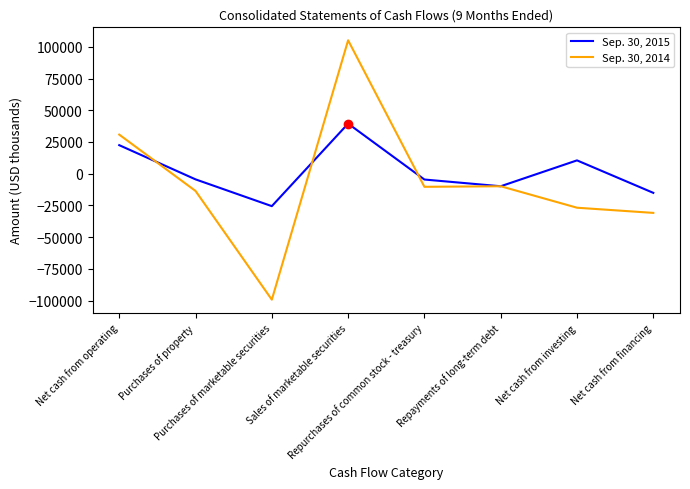

Which series has the widest spread of values?

Sep. 30, 2014